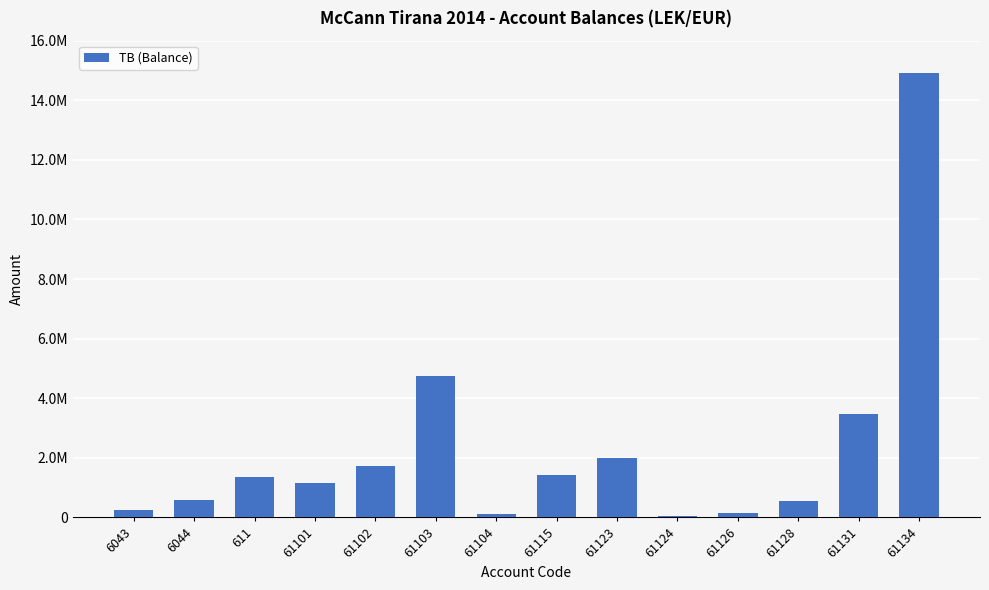

What is the difference between the values at 61123 and 61134?

12920796.6